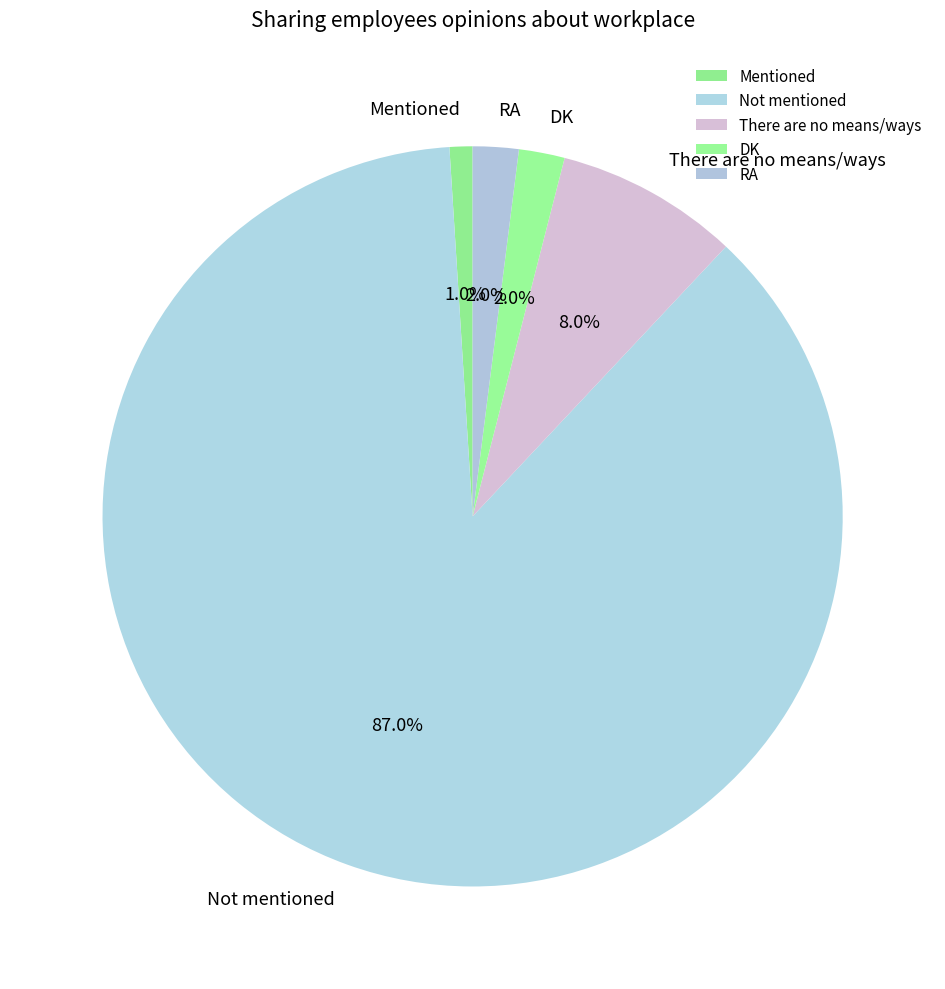

To the nearest percent, what is the combined percentage of DK and Not mentioned?

89%